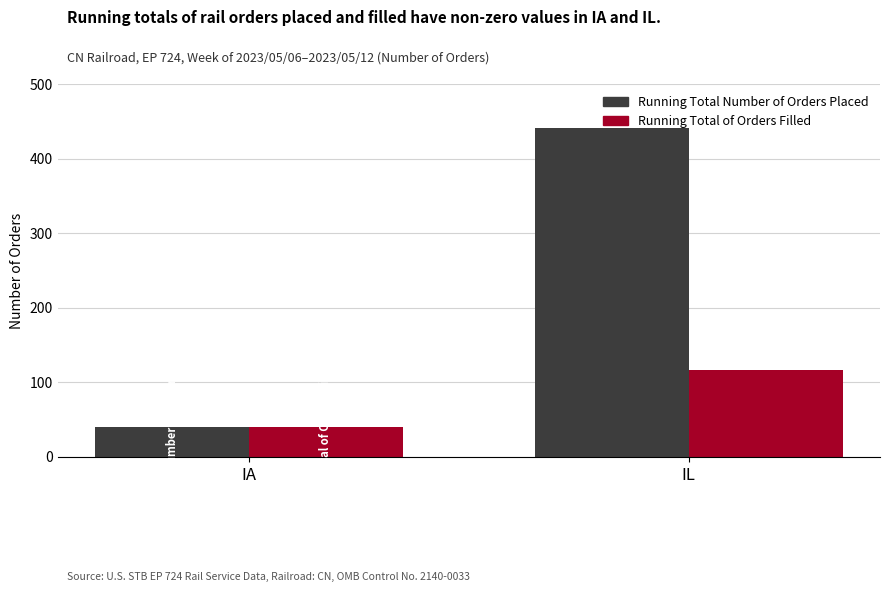

Reading left to right, transcribe all the data shown in this chart.

Running Total Number of Orders Placed: IA=40	IL=441
Running Total of Orders Filled: IA=40	IL=117